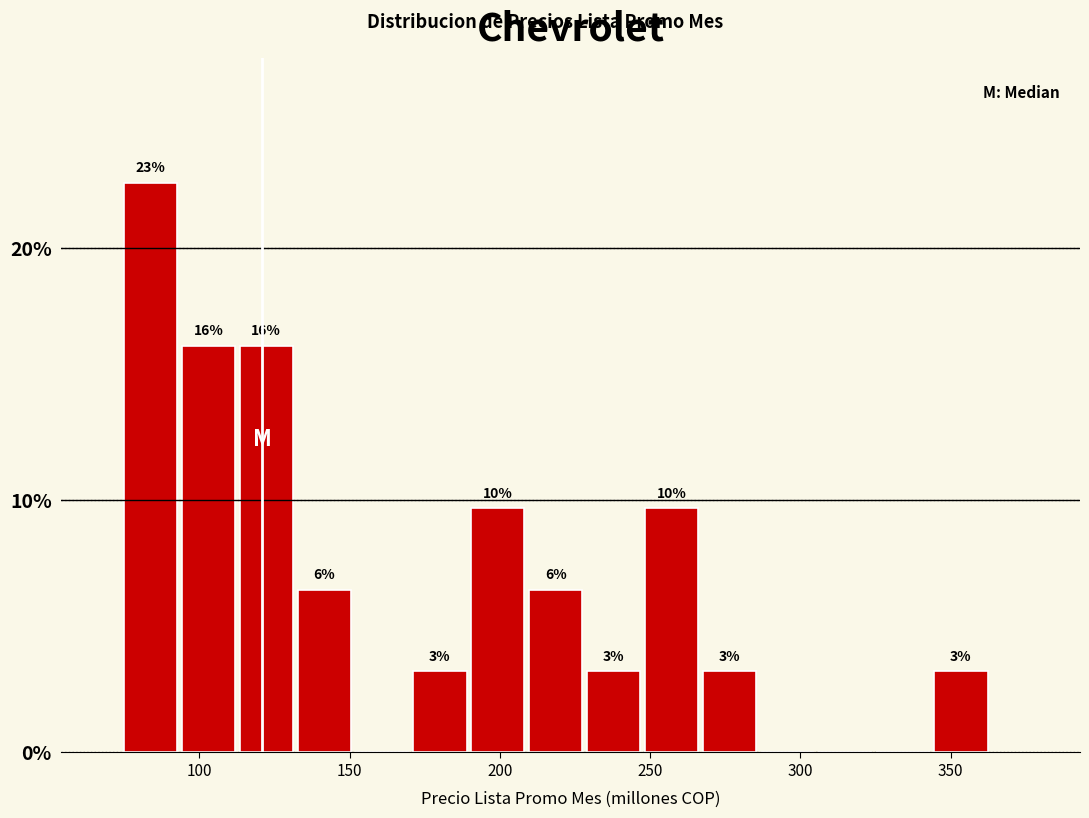

Read against the x-axis, roughly where is the centre of the tallest bar?

85